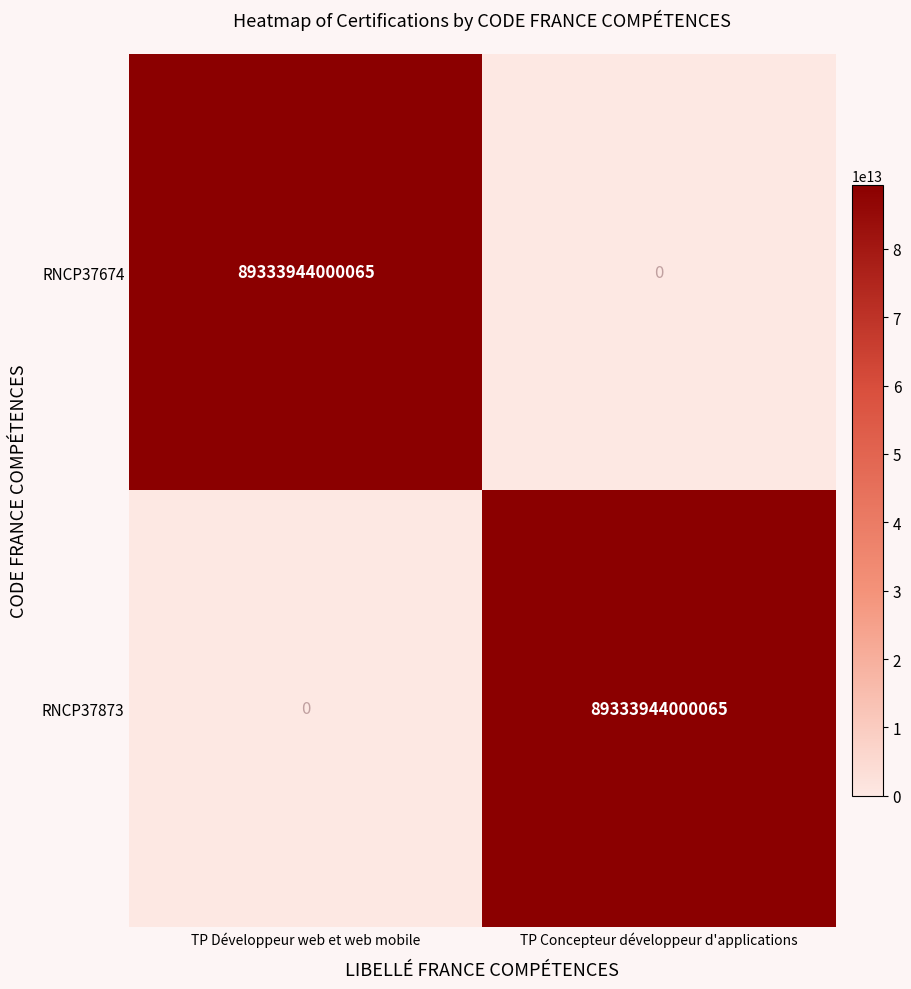

Rank the categories by RNCP37873 value from lowest to highest.

TP Développeur web et web mobile, TP Concepteur développeur d'applications